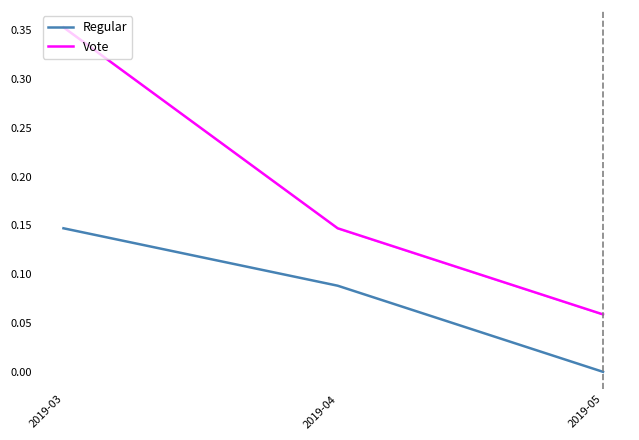

How many data points does each series have?

3